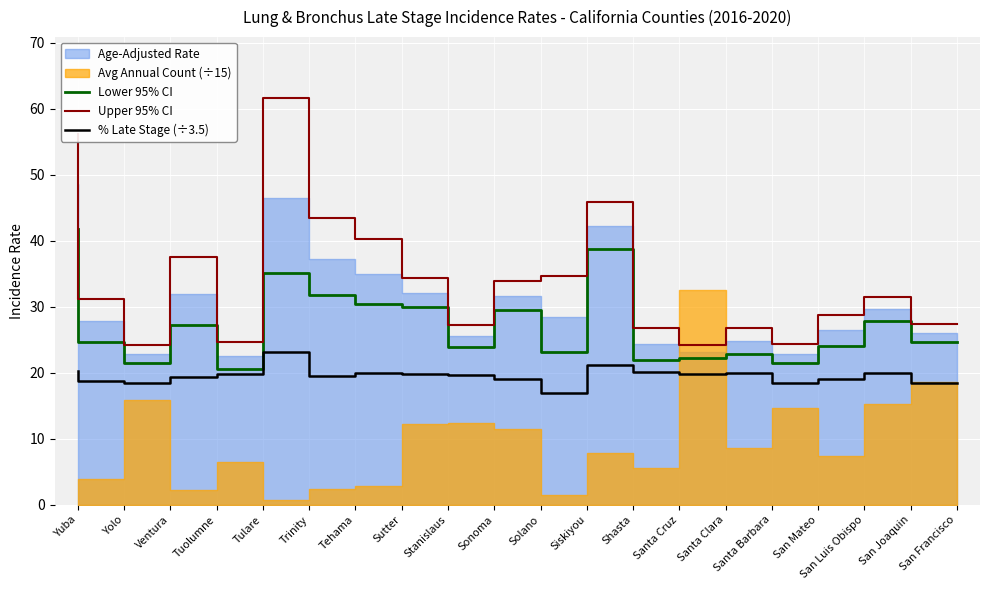

True or false: Lower 95% CI and Upper 95% CI intersect in this chart.

False